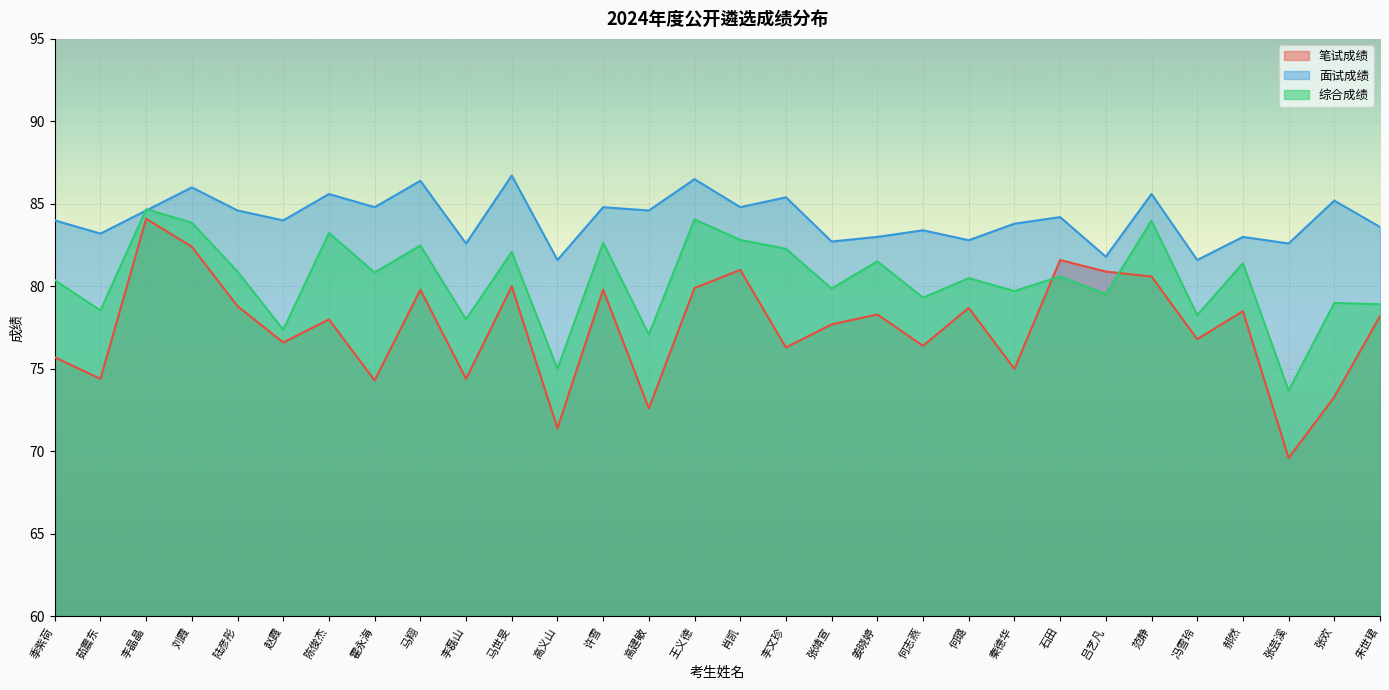

What is the value of the 笔试成绩 point at the 24th from the left?

80.9